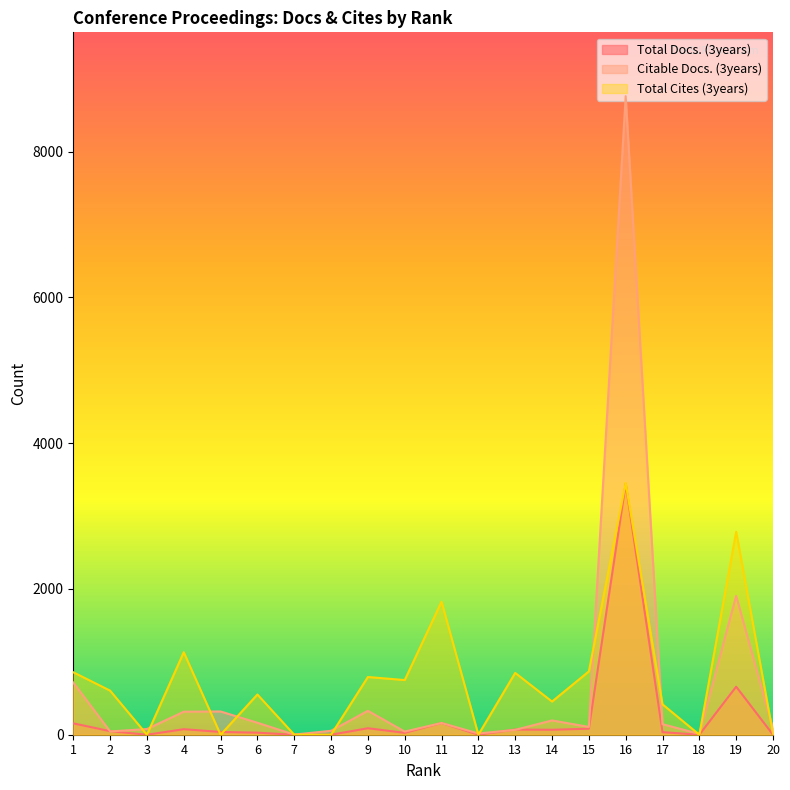

Reading right to left, extract all data points from this chart.

Total Docs. (3years): 20=0	19=659	18=0	17=35	16=3445	15=83	14=68	13=71	12=0	11=161	10=26	9=89	8=0	7=0	6=28	5=38	4=76	3=0	2=49	1=156
Citable Docs. (3years): 20=80	19=1906	18=11	17=145	16=8762	15=107	14=196	13=67	12=17	11=161	10=43	9=328	8=54	7=2	6=164	5=319	4=316	3=78	2=45	1=716
Total Cites (3years): 20=15	19=2786	18=0	17=417	16=3455	15=869	14=455	13=848	12=0	11=1825	10=750	9=792	8=0	7=0	6=552	5=0	4=1132	3=0	2=605	1=857